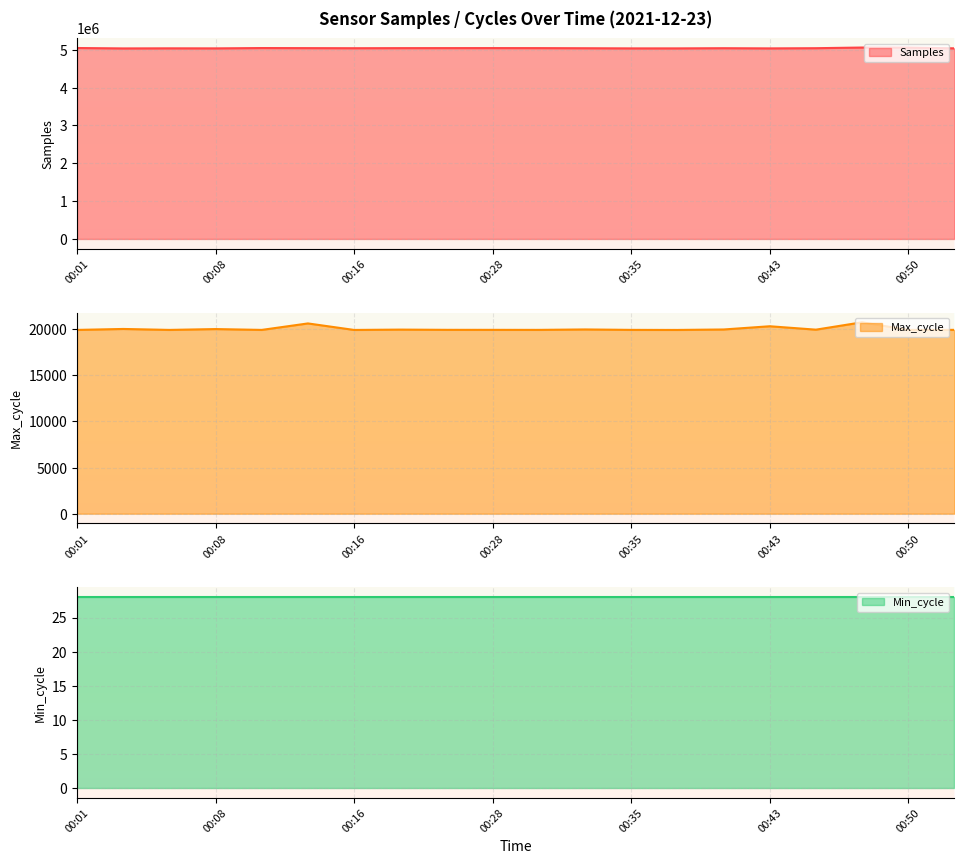

True or false: Max_cycle and Samples cross at least once.

False